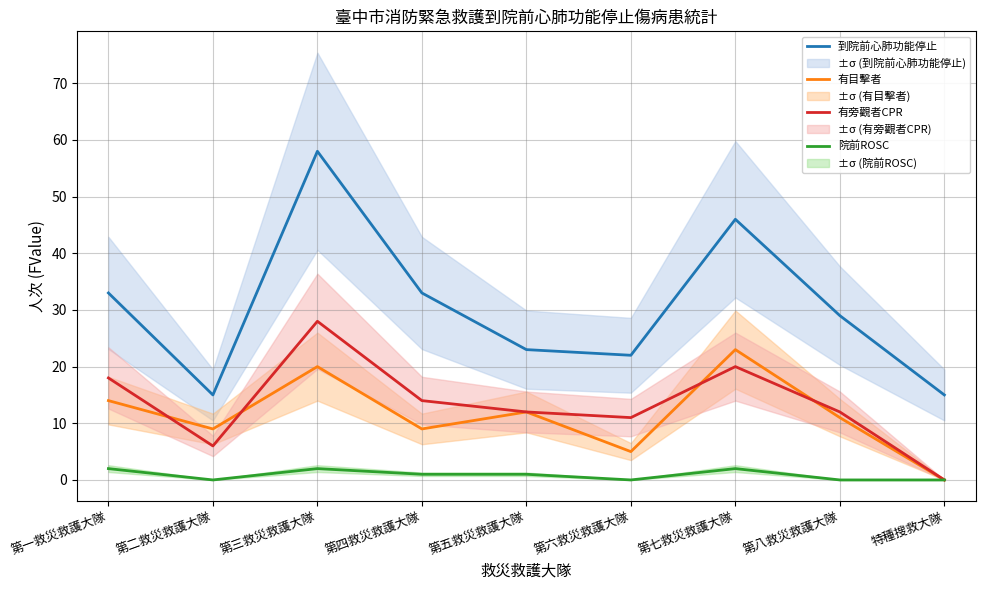

Is this an area chart (filled region under the line)?

No